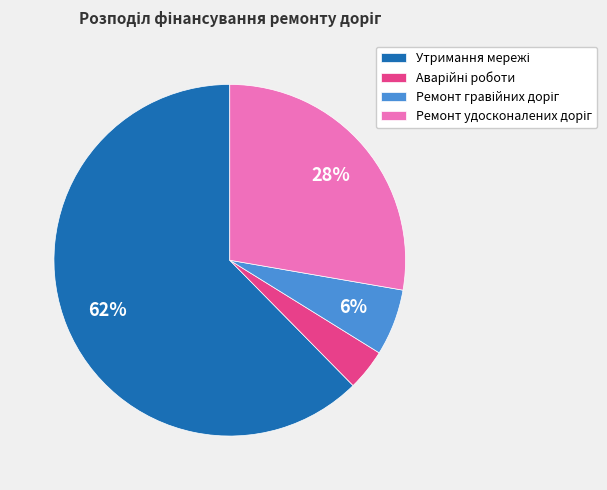

Is there a majority slice in this chart?

Yes